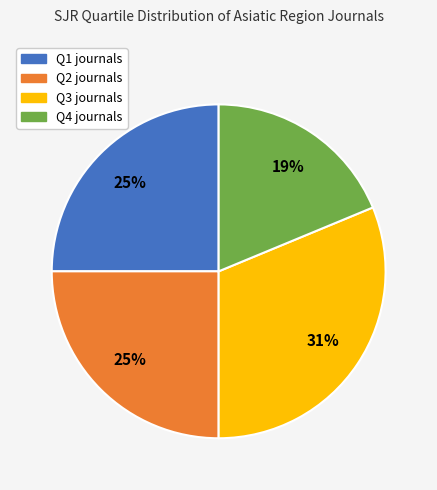

What is the largest slice in the pie chart?

Q3